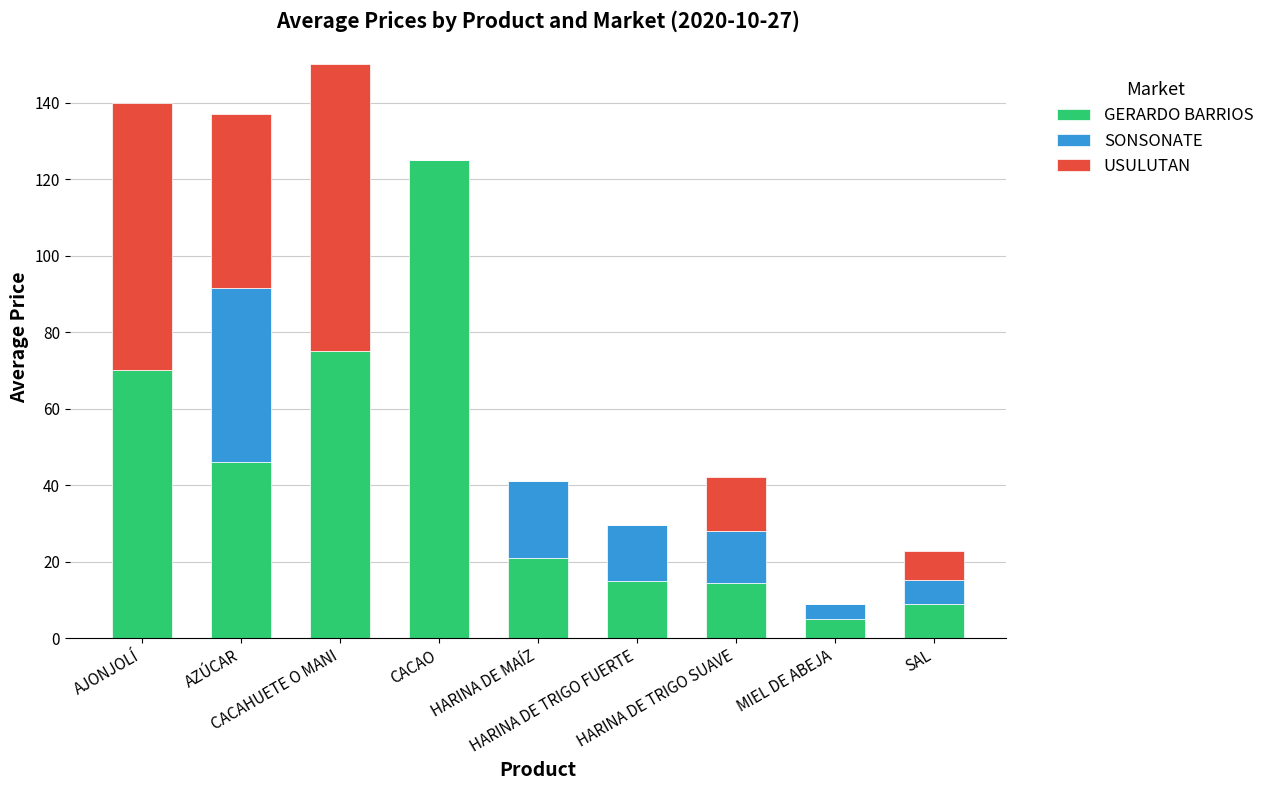

What is the maximum value for GERARDO BARRIOS?

125.0